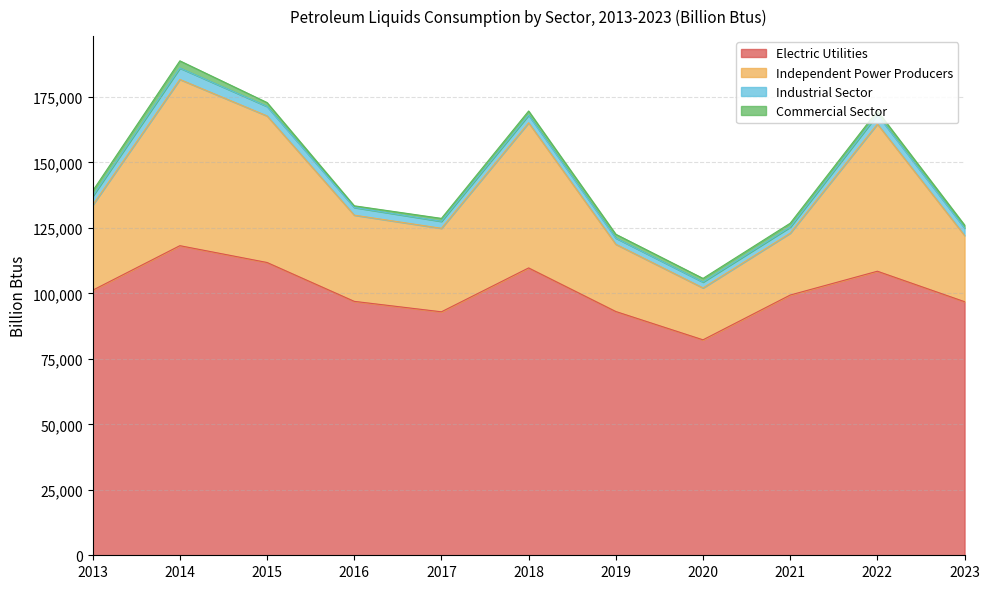

Is it true that Independent Power Producers equals 39794 at 2013?

False